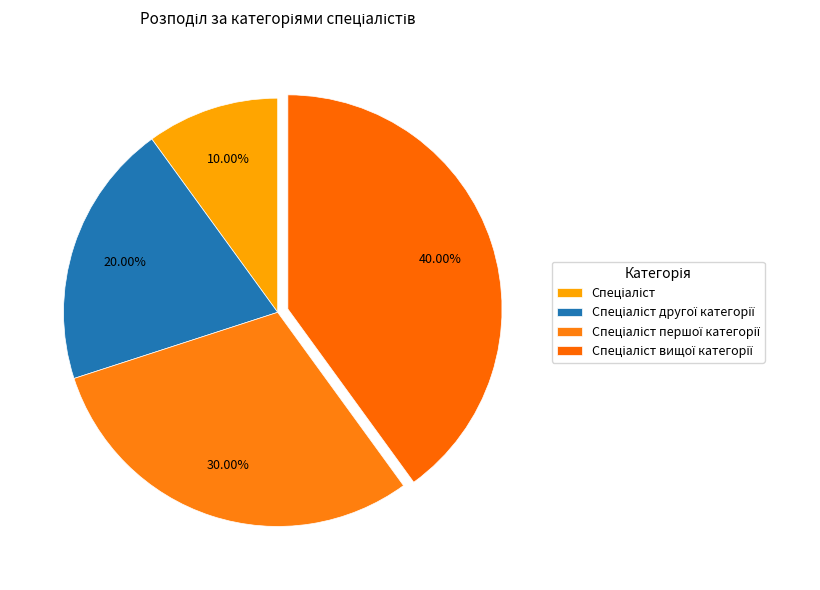

Which category has the smallest portion of the pie?

Спеціаліст